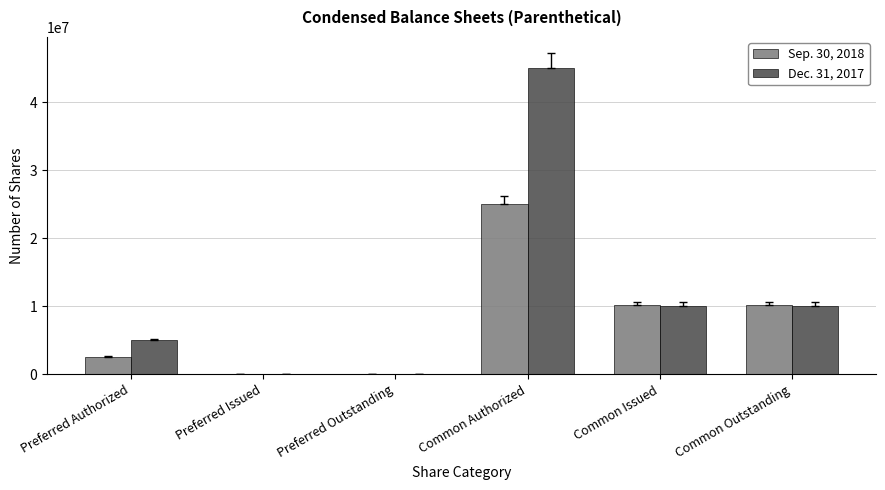

What is the total value across all series at Preferred Authorized?

7500000